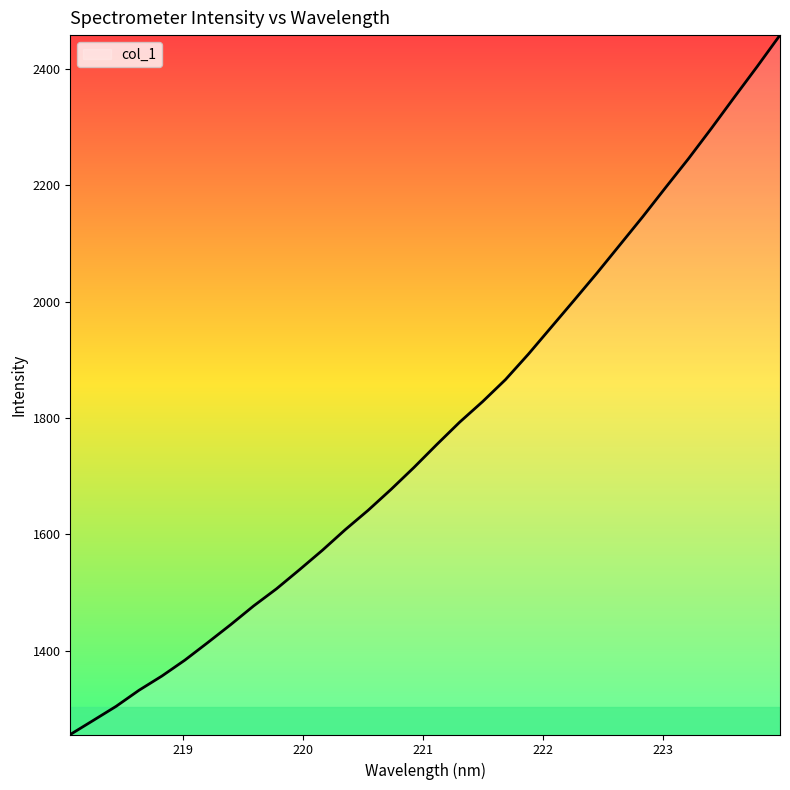

What is the maximum value shown in the chart?

2458.4